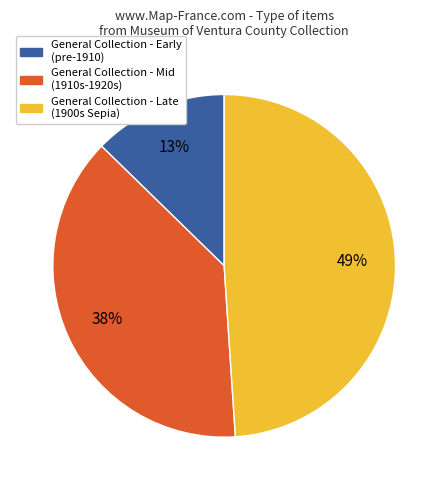

To the nearest percent, what is the average slice percentage?

33%